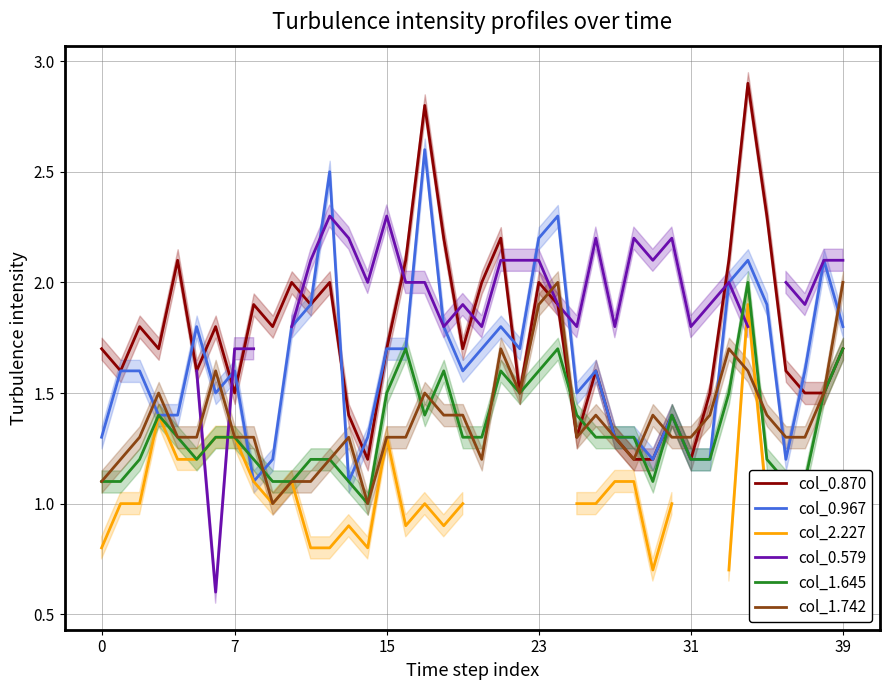

How many col_1.742 values are between 1 and 2?

40